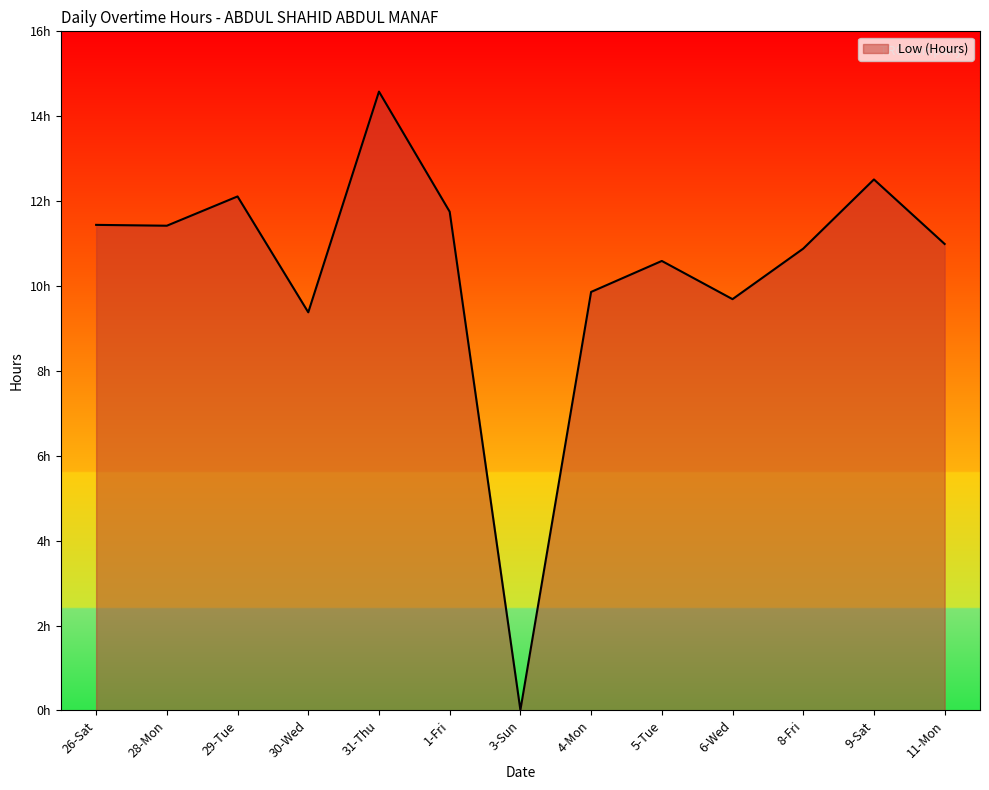

Is this an area chart (filled region under the line)?

Yes